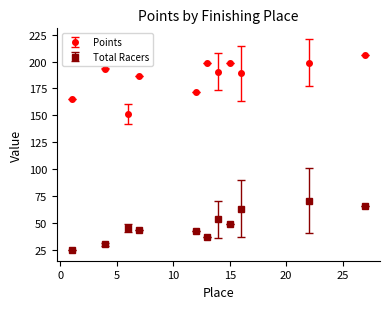

Rank the series by their maximum value, from lowest to highest.

Total Racers, Points